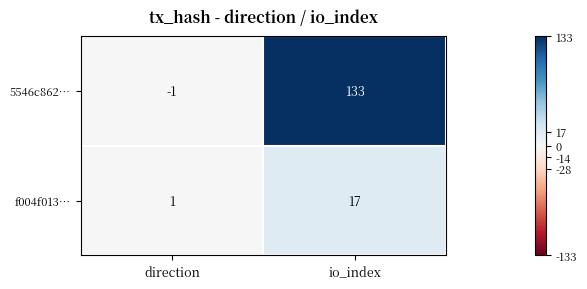

Which series has the largest range (max minus min)?

5546c862…